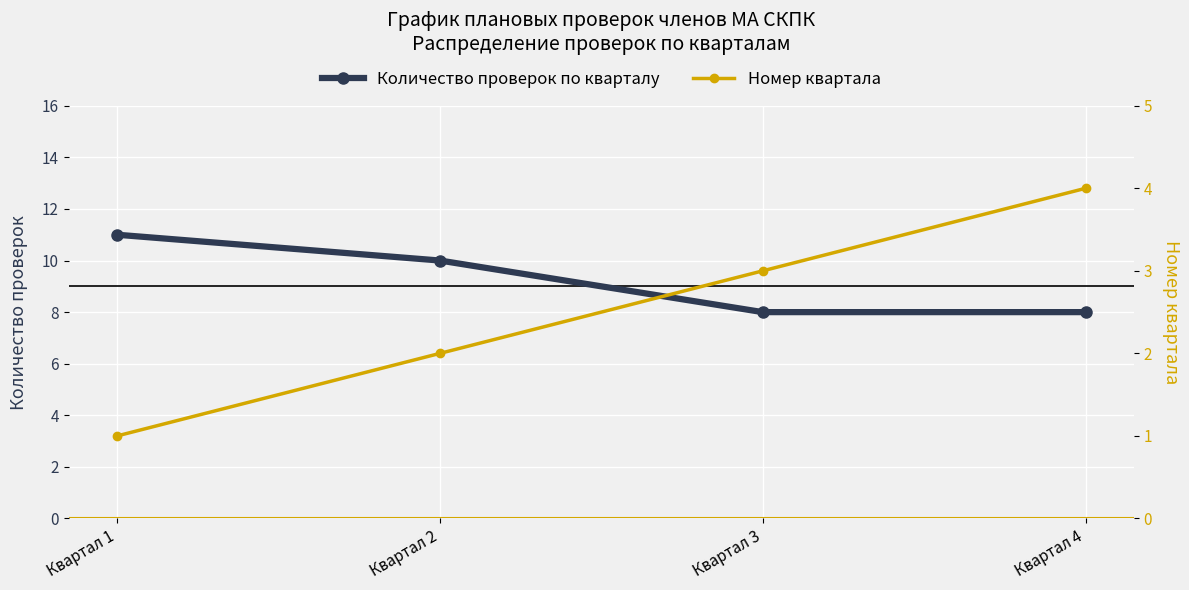

What is the value of the Номер квартала point at the 2nd from the left?

2